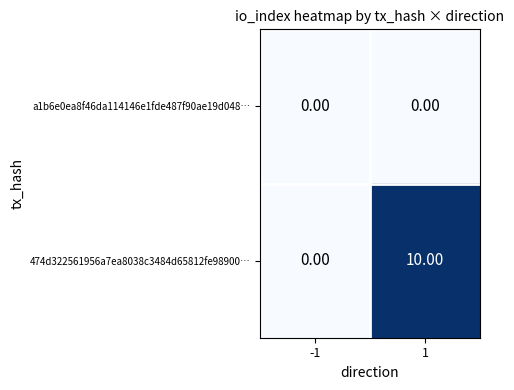

Which series has the largest range (max minus min)?

474d322561956a7ea8038c3484d65812fe98900…